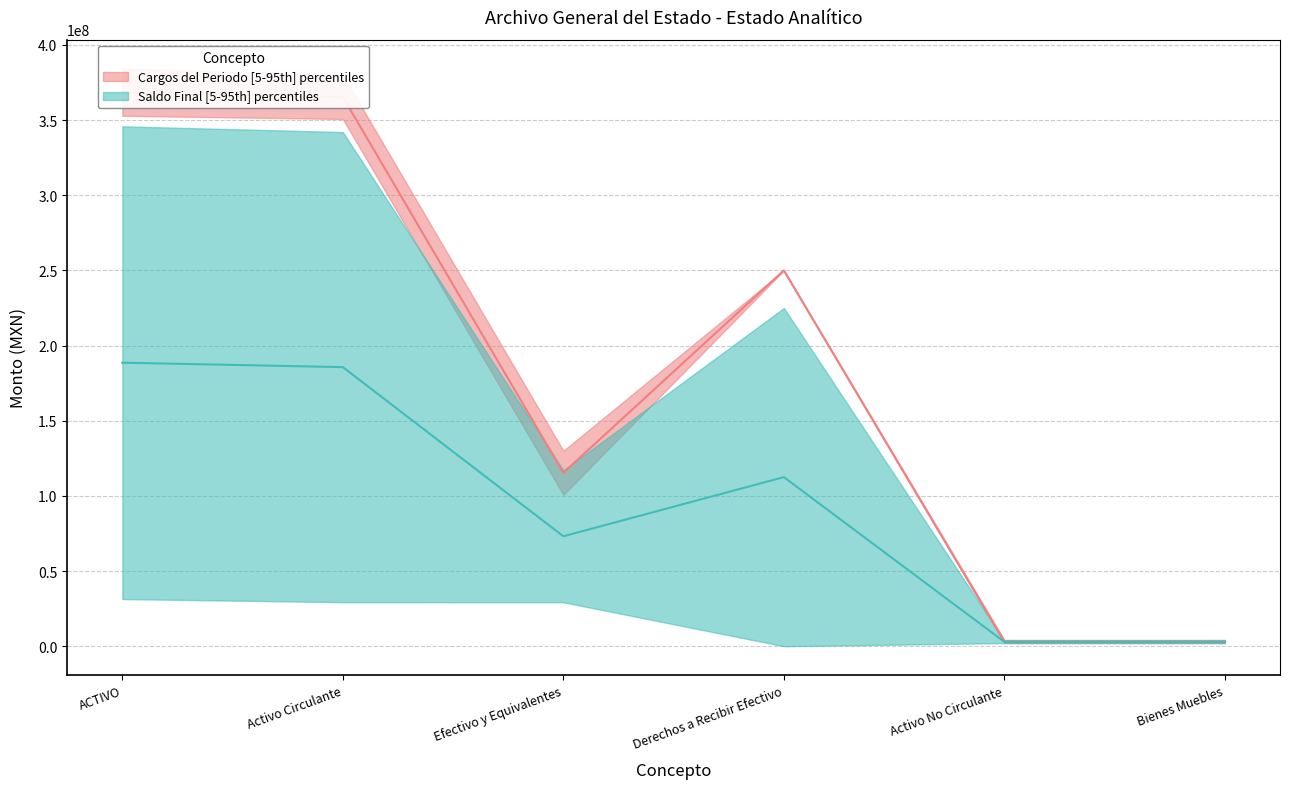

Between Efectivo y Equivalentes and Bienes Muebles, which series saw the biggest shift?

Mediana Cargos del Periodo